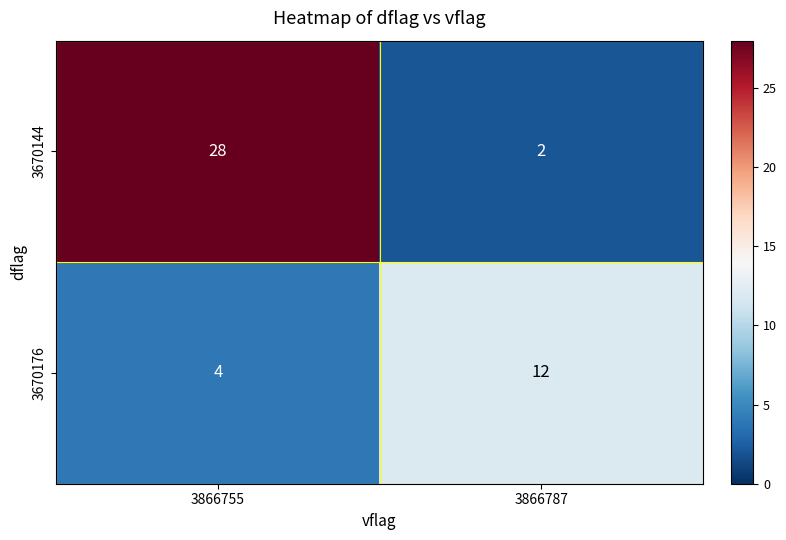

What is the spread (max minus min) of values at 3866787?

10